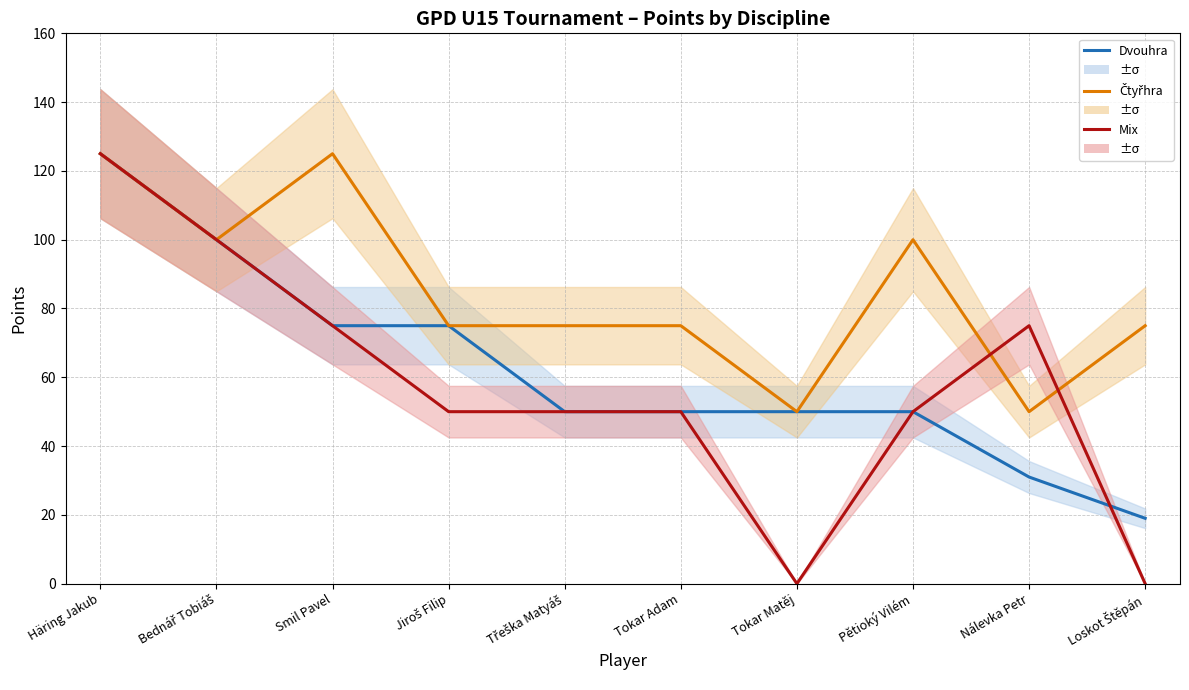

Reading left to right, transcribe all the data shown in this chart.

Dvouhra Body: 125	100	75	75	50	50	50	50	31	19
Čtyřhra Body: 125	100	125	75	75	75	50	100	50	75
Mix Body: 125	100	75	50	50	50	0	50	75	0